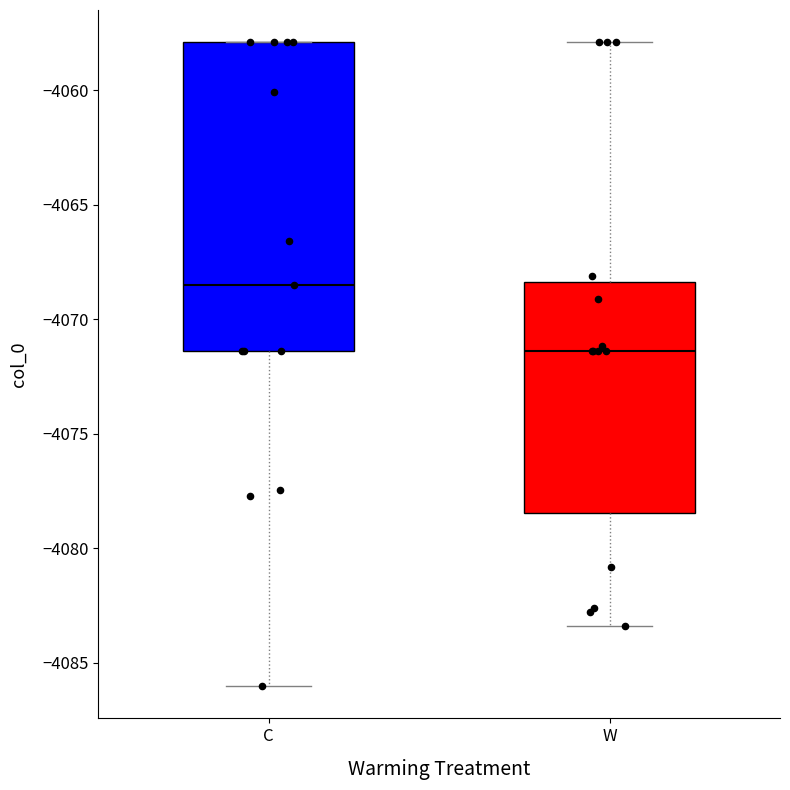

Comparing the boxes themselves (not the whiskers), which one is the tallest?

C